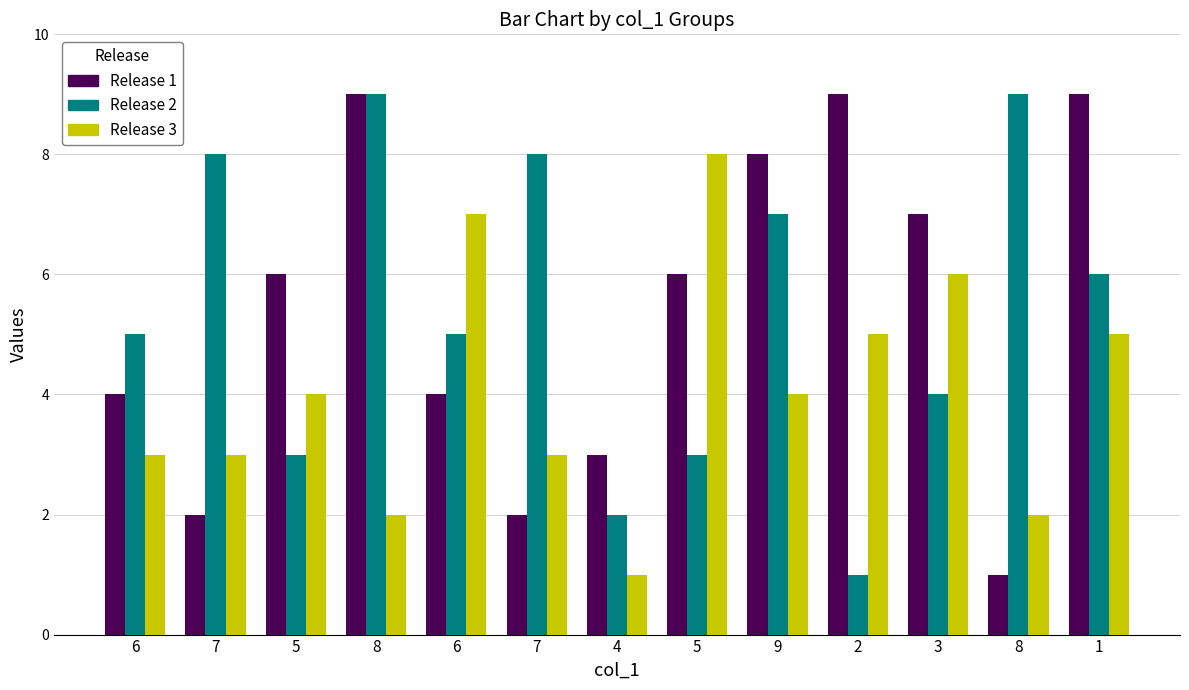

How many distinct data groups are displayed?

3